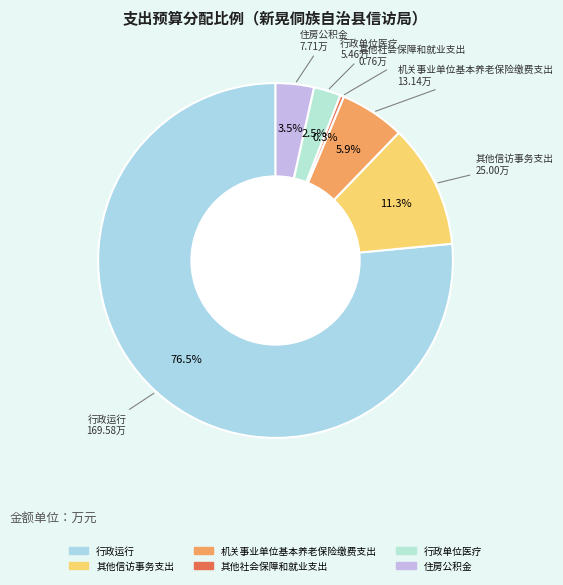

Rank the categories by value from lowest to highest.

其他社会保障和就业支出, 行政单位医疗, 住房公积金, 机关事业单位基本养老保险缴费支出, 其他信访事务支出, 行政运行